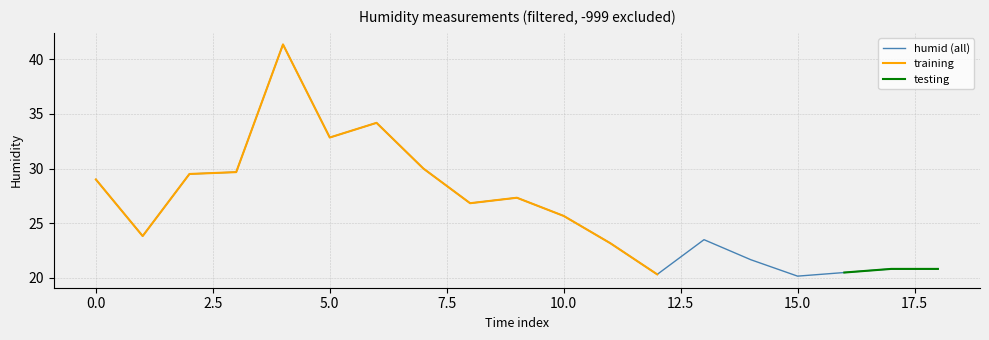

The chart shows a value of 33.0 at 2017-06-02 15:00. True or false?

False